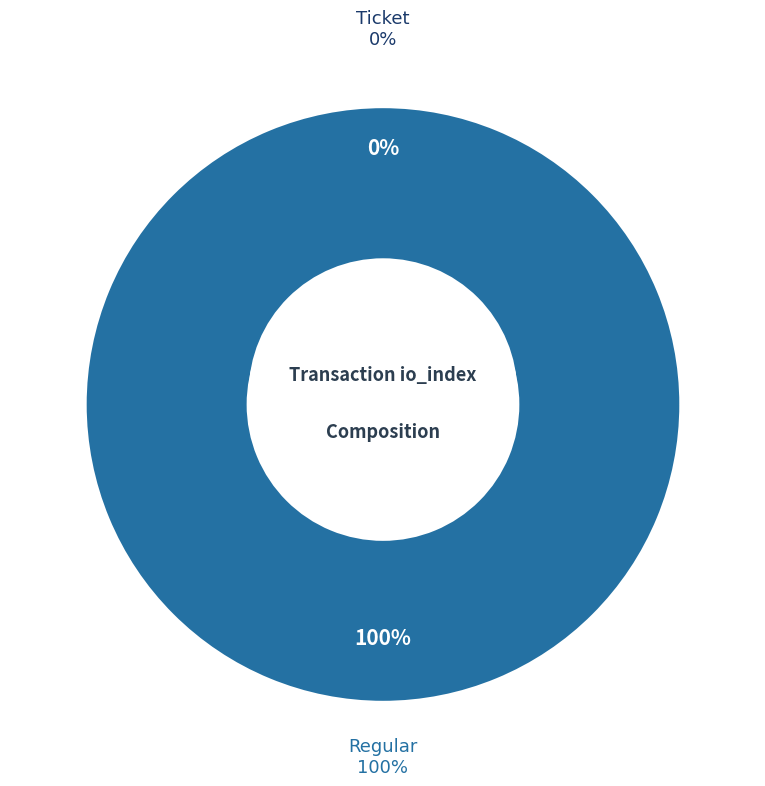

What percentage is the Regular (io_index=22) slice, to the nearest percent?

100%